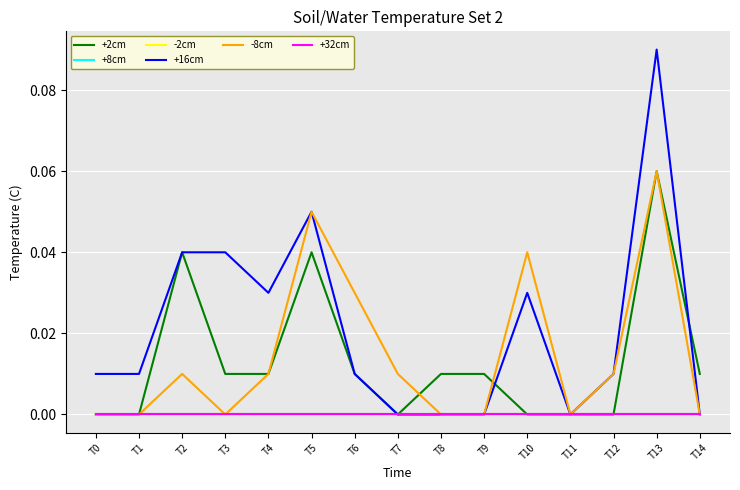

What is the difference between the -8cm values at T1 and T13?

0.1